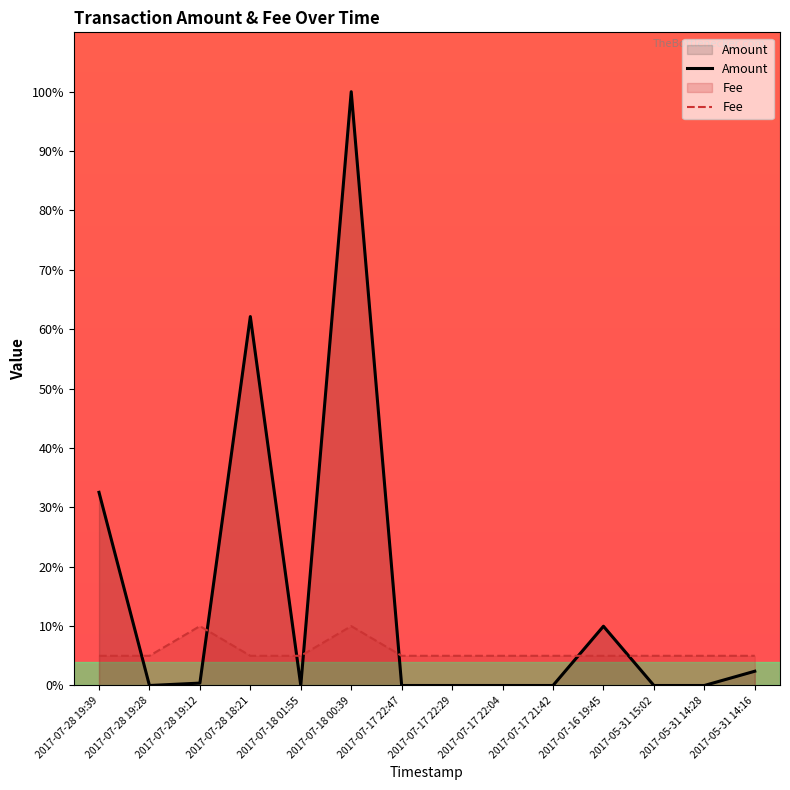

At which category is the sum across all series the highest?

2017-07-18 00:39